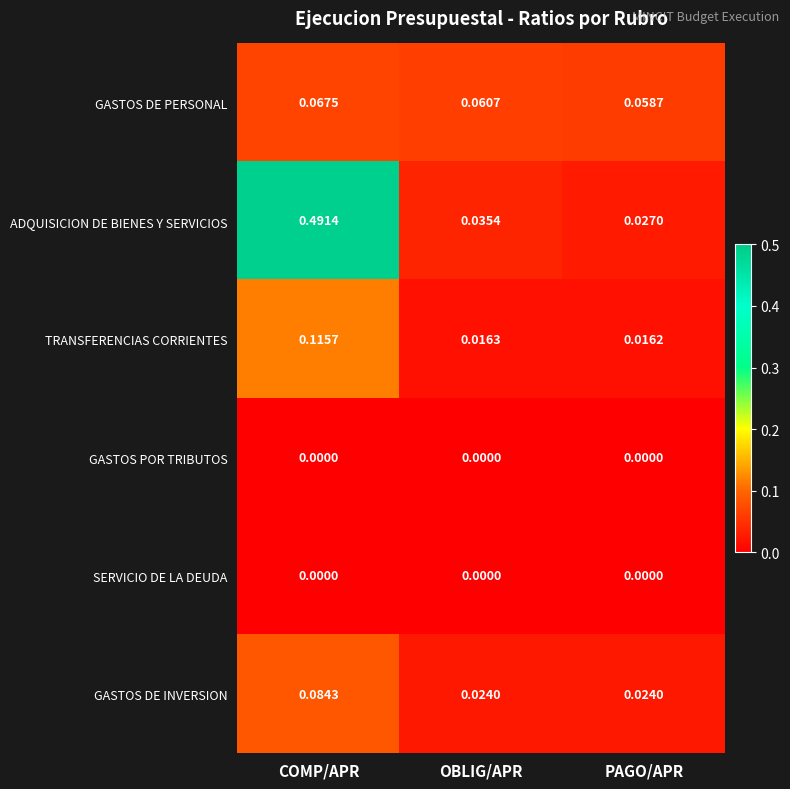

Which category has the highest value in the ADQUISICION DE BIENES Y SERVICIOS series?

COMP/APR